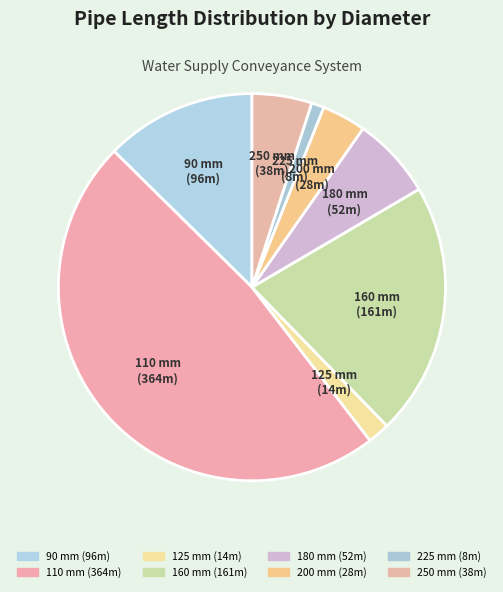

How many segments does this pie chart have?

8